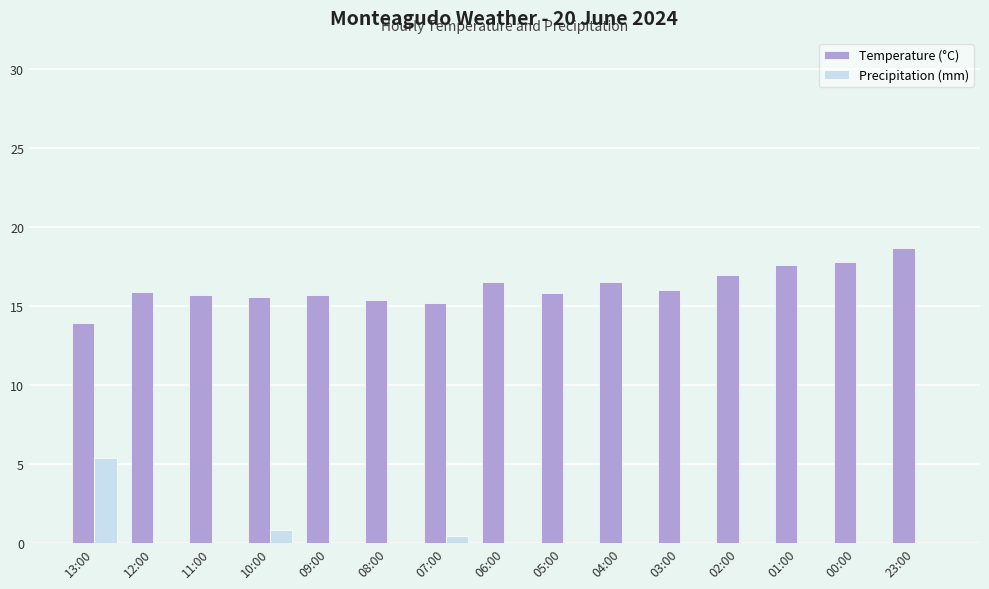

At which label does Temperature (°C) first exceed 15?

12:00